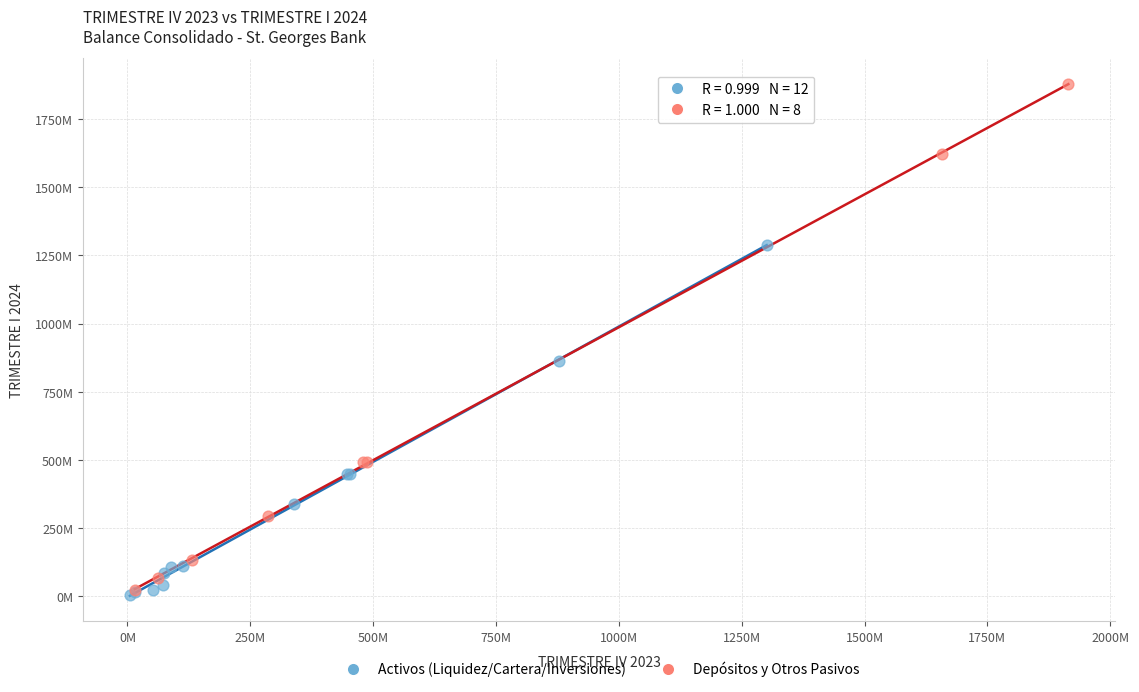

What are all the series names shown in the legend?

Activos (Liquidez/Cartera/Inversiones), Depósitos y Otros Pasivos